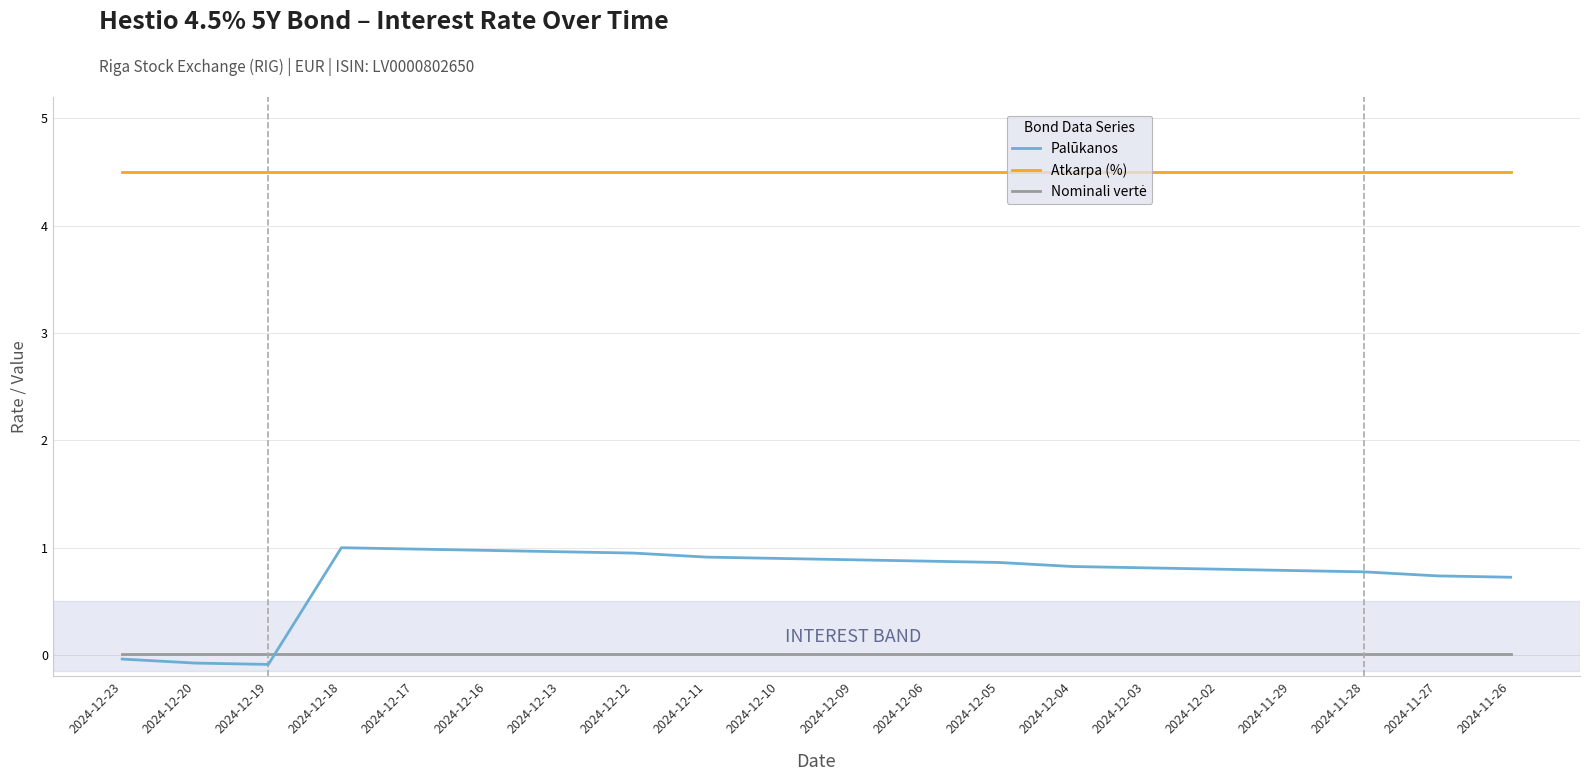

Which series has the largest range (max minus min)?

Palūkanos